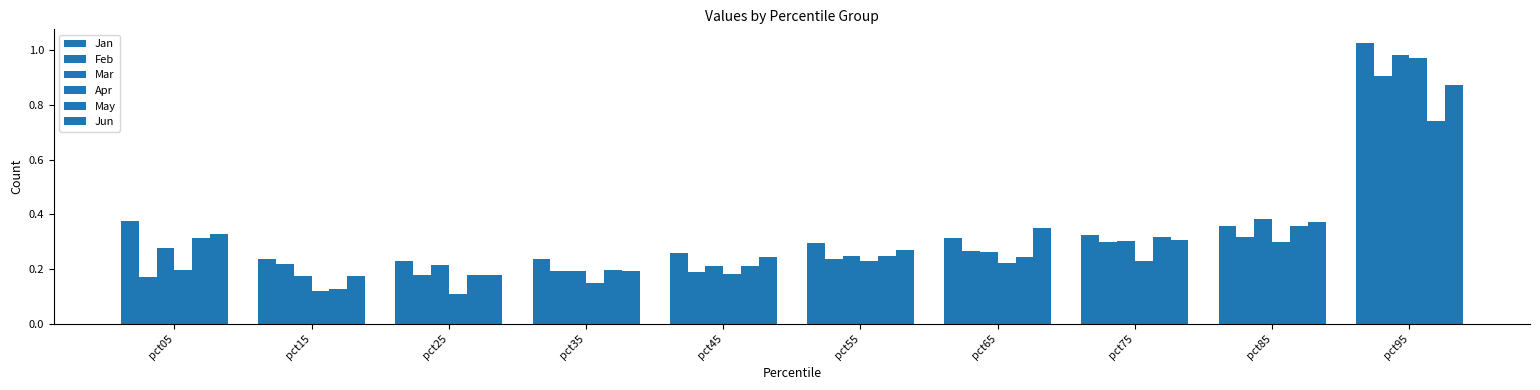

Does the chart contain stacked bars?

No